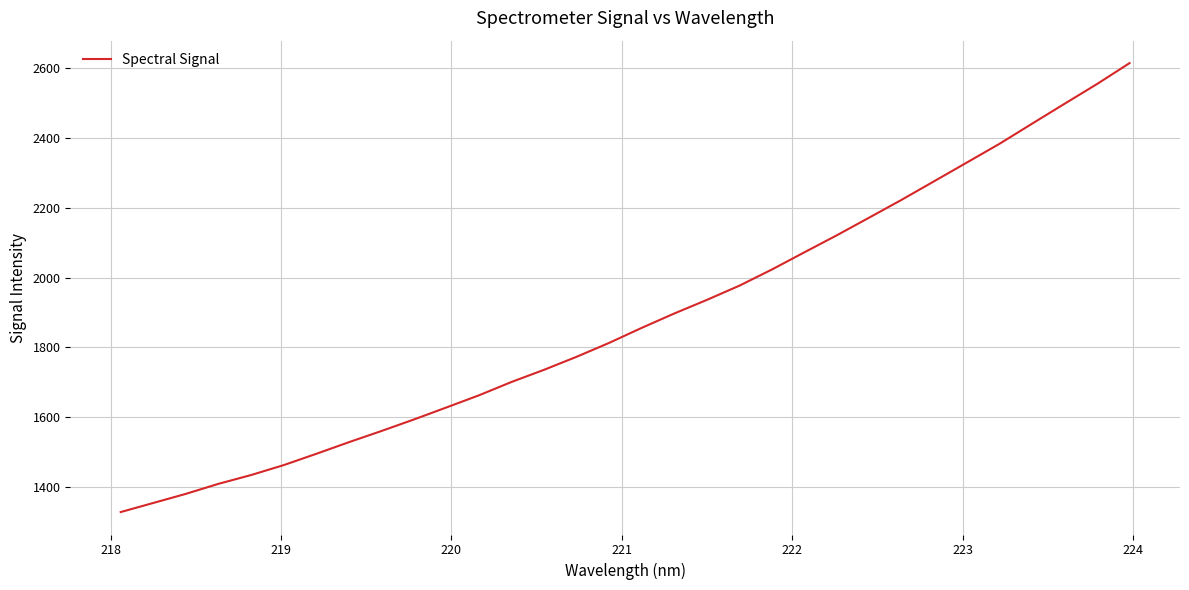

How many series are shown in this chart?

1